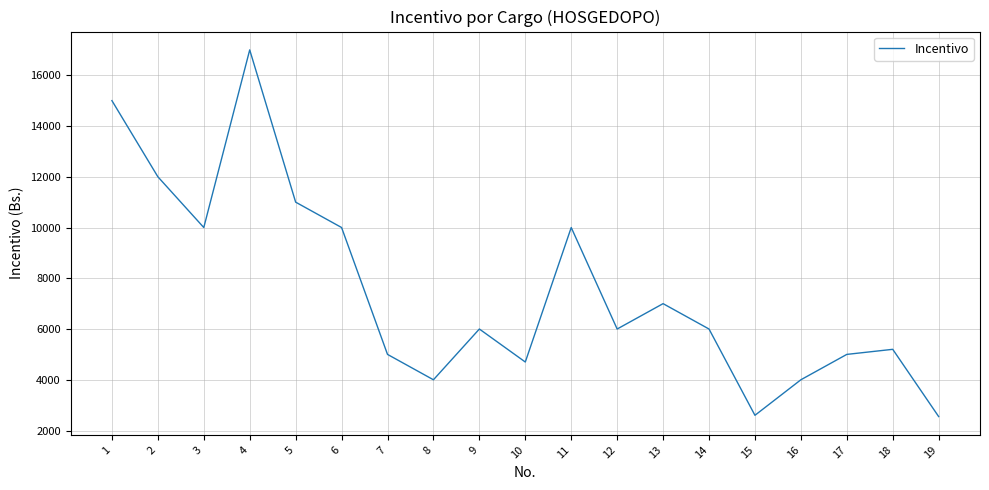

What is the difference between the values at 2 and 7?

7000